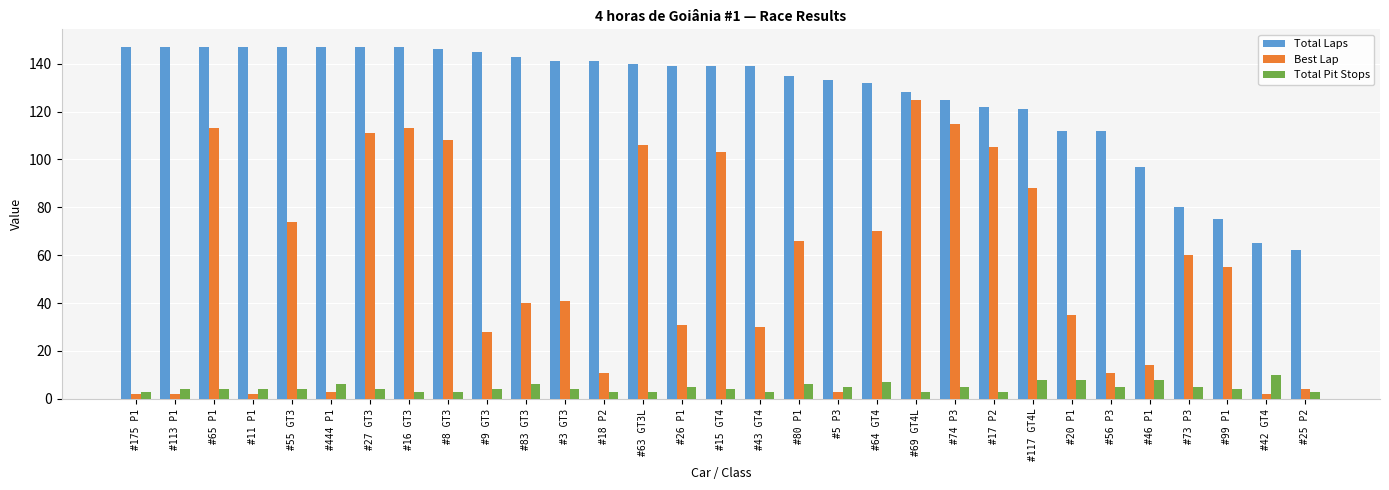

What is the sum of all Best Lap values?

1671